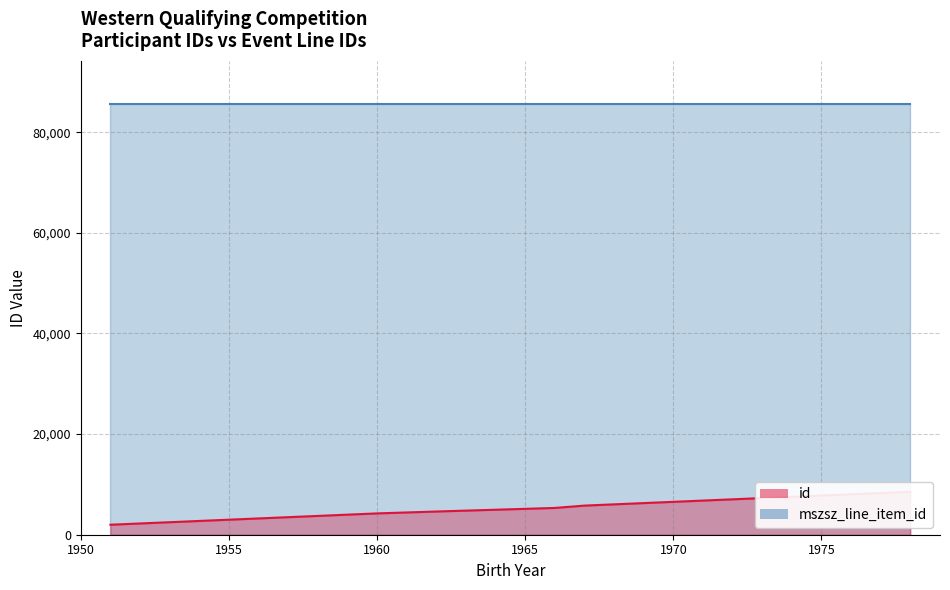

True or false: id has a value of 5323 at 8.

True